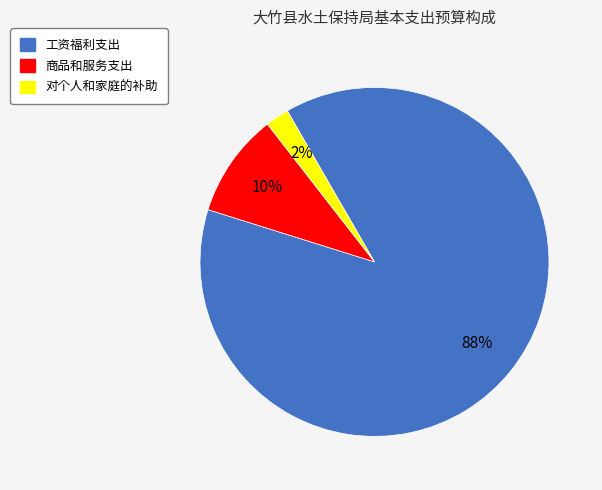

To the nearest percent, what percentage of the pie is 工资福利支出?

88%